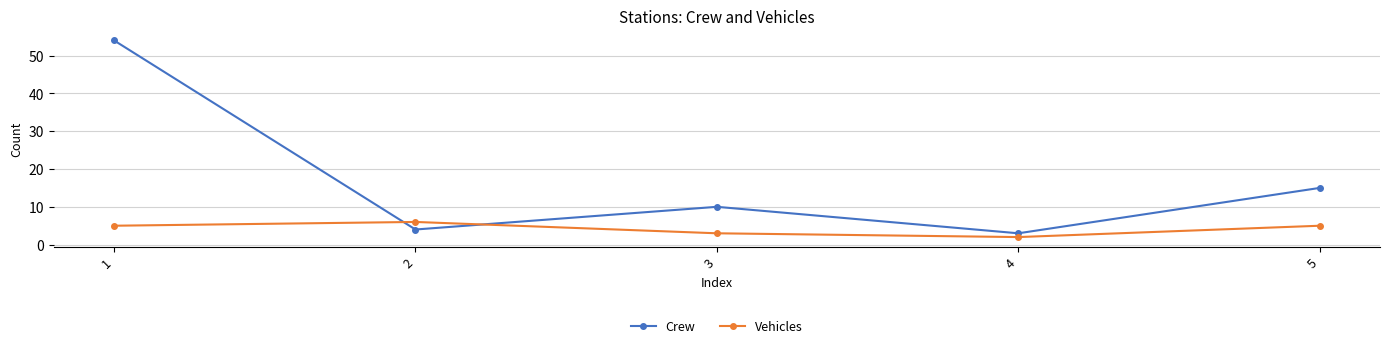

What value does the Vehicles series have at 1?

5